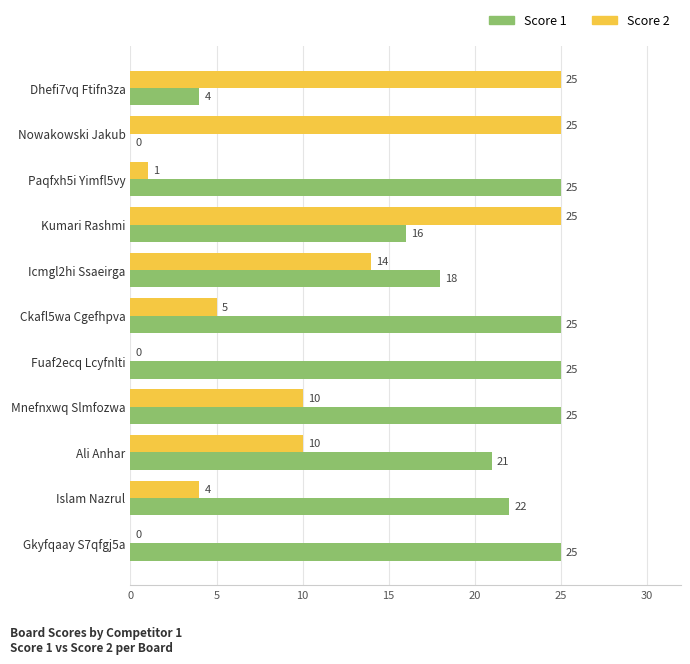

What is the sum of all Score 2 values?

119